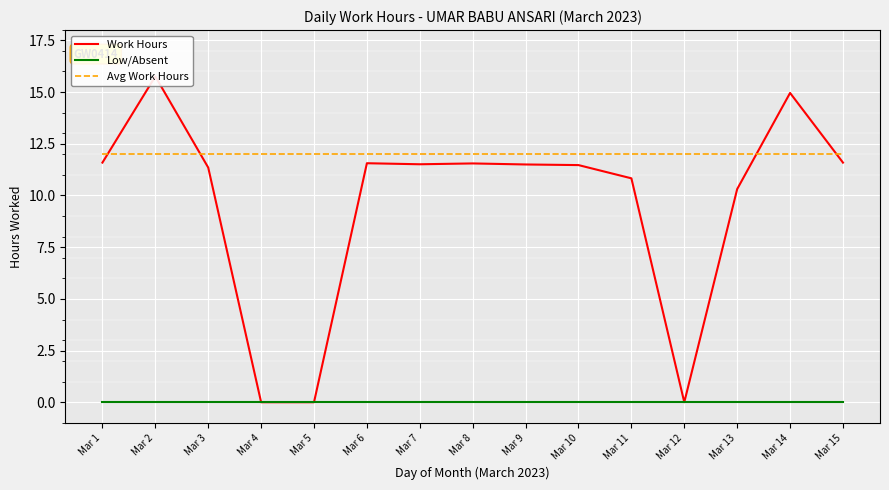

List the series in order of their overall mean, lowest first.

Low/Absent, Work Hours, Avg Work Hours